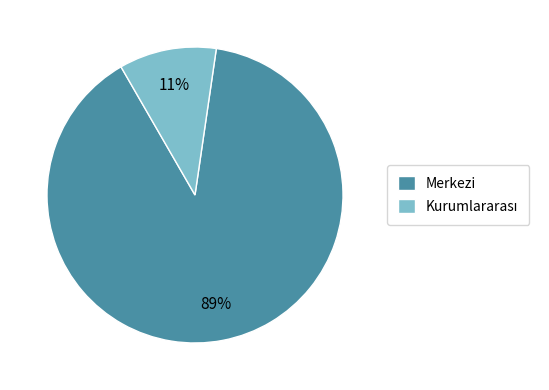

The Merkezi slice represents 89% of the pie. True or false?

True